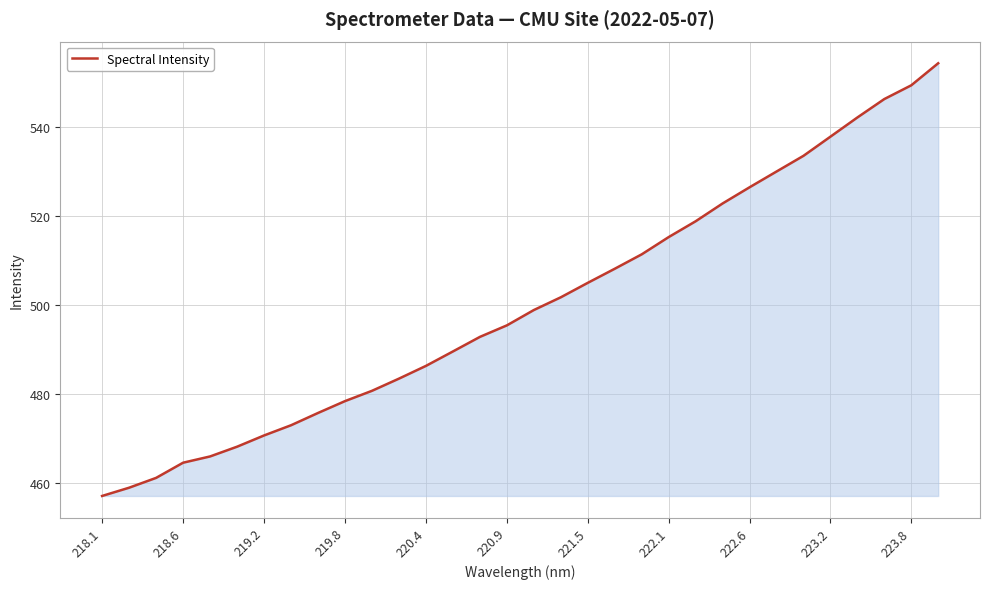

What is the greatest value displayed?

554.4